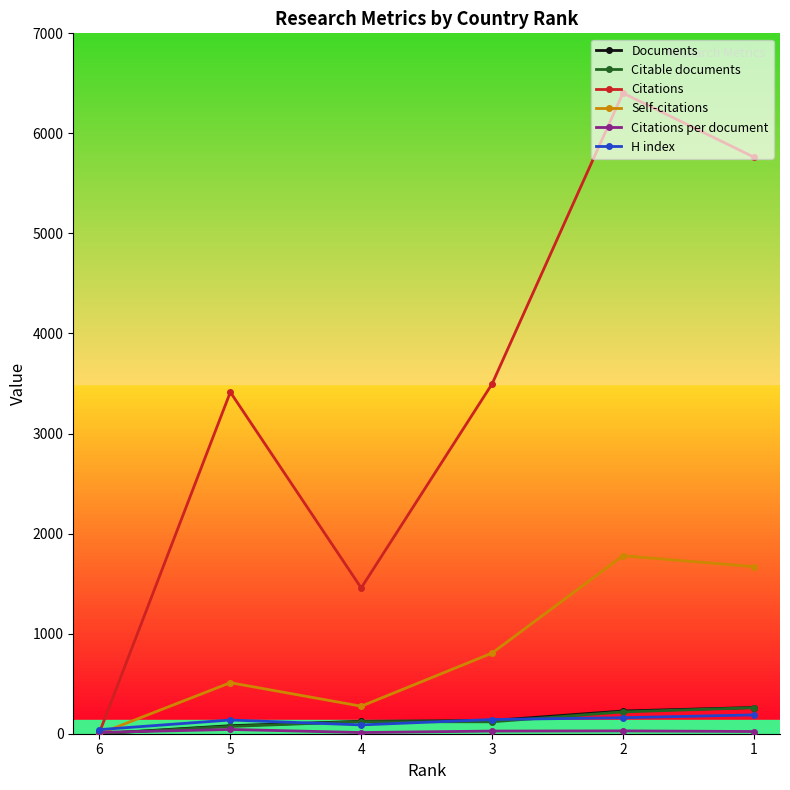

What is the value of the Citations per document point at the 3rd from the left?

11.8